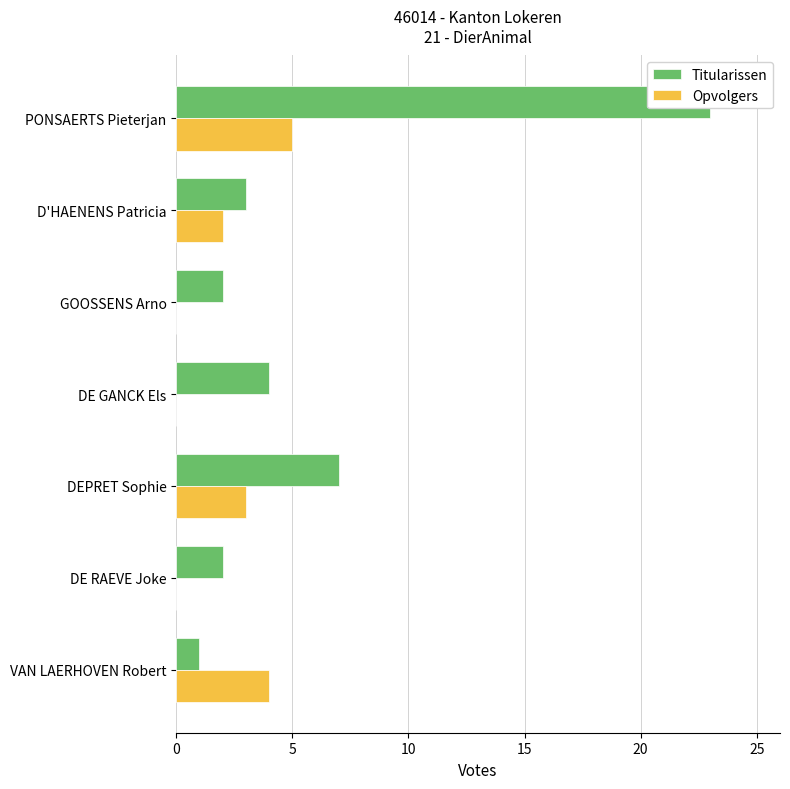

What is the difference between the maximum and minimum values in the Opvolgers series?

5